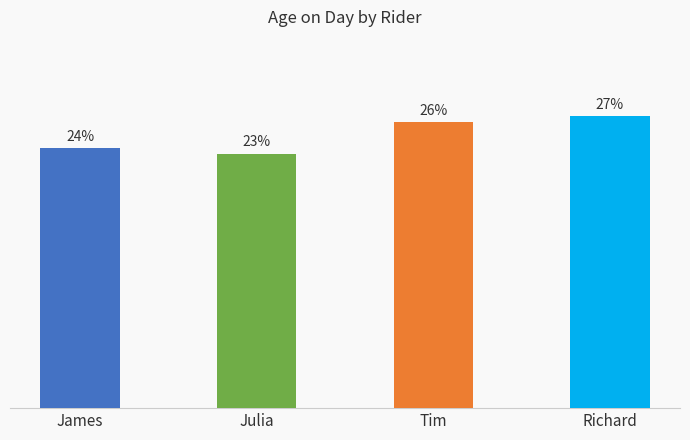

Approximately how many times larger is the value at Julia compared to Tim?

0.9